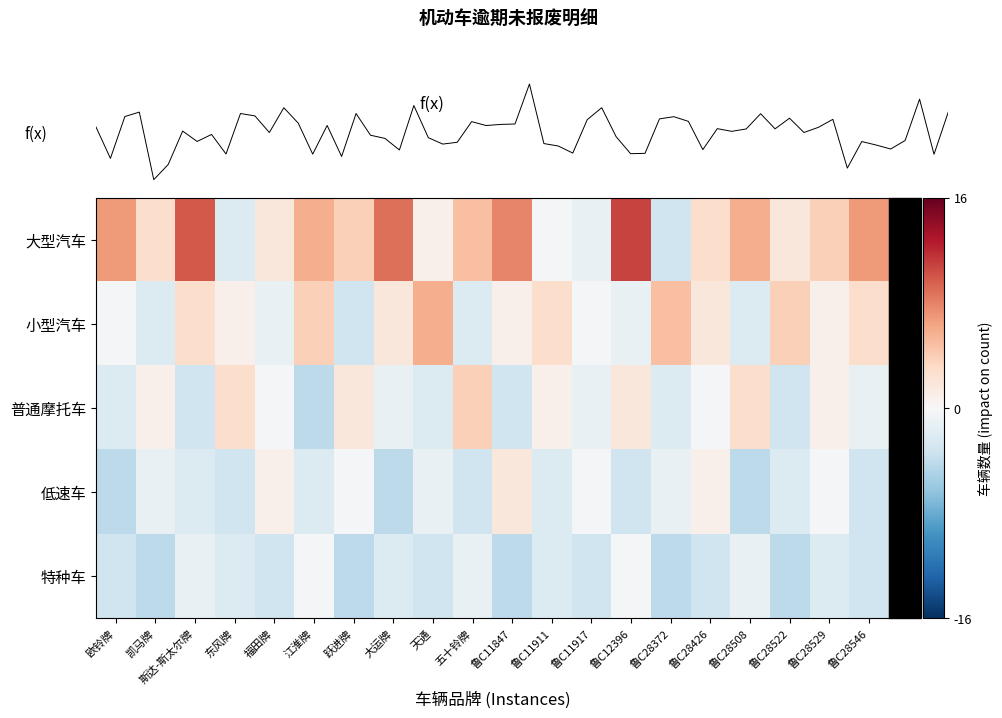

Is the value of 小型汽车 at 鲁C28508 greater than the value of 特种车 at 五十铃牌?

No